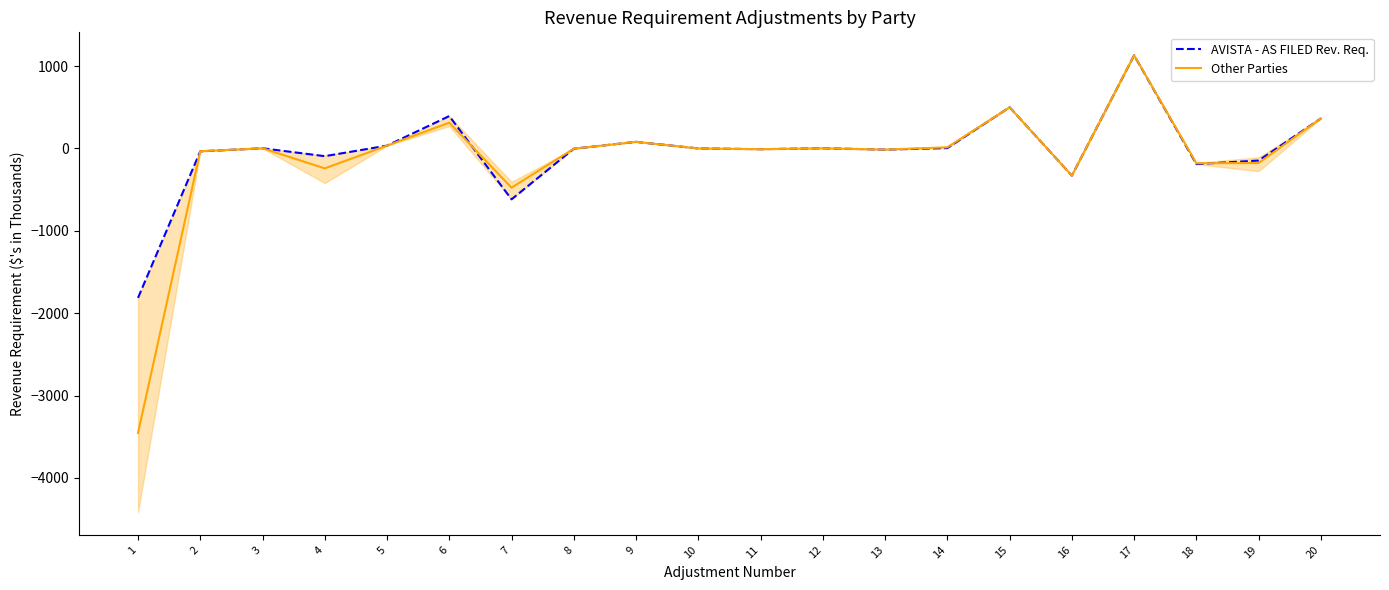

Where do Other Parties (mean) and AVISTA - AS FILED Rev. Req. first cross each other?

1 and 2